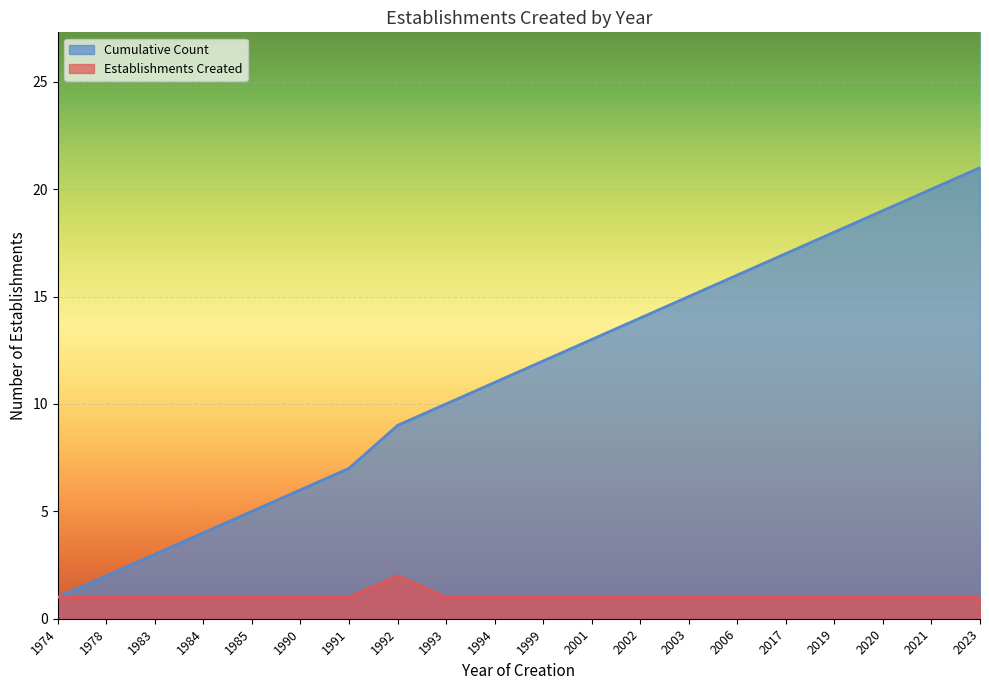

Which series has the largest range (max minus min)?

Cumulative Count